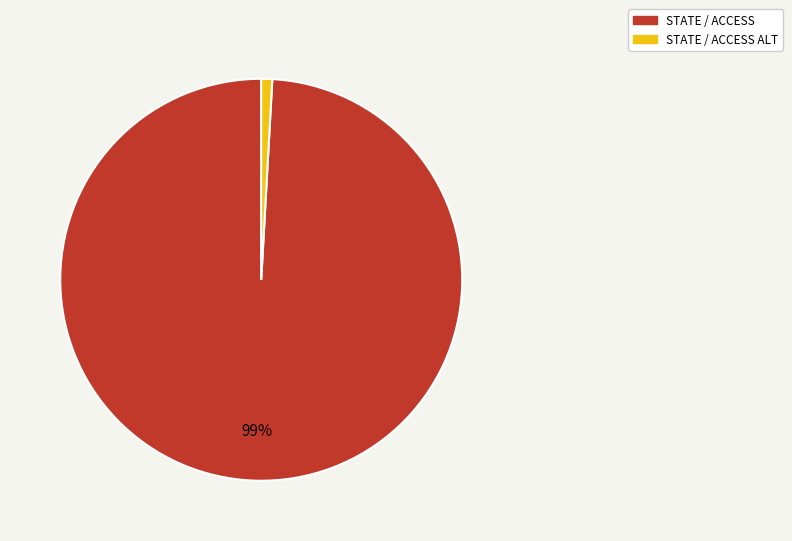

How many slices are in this pie chart?

2